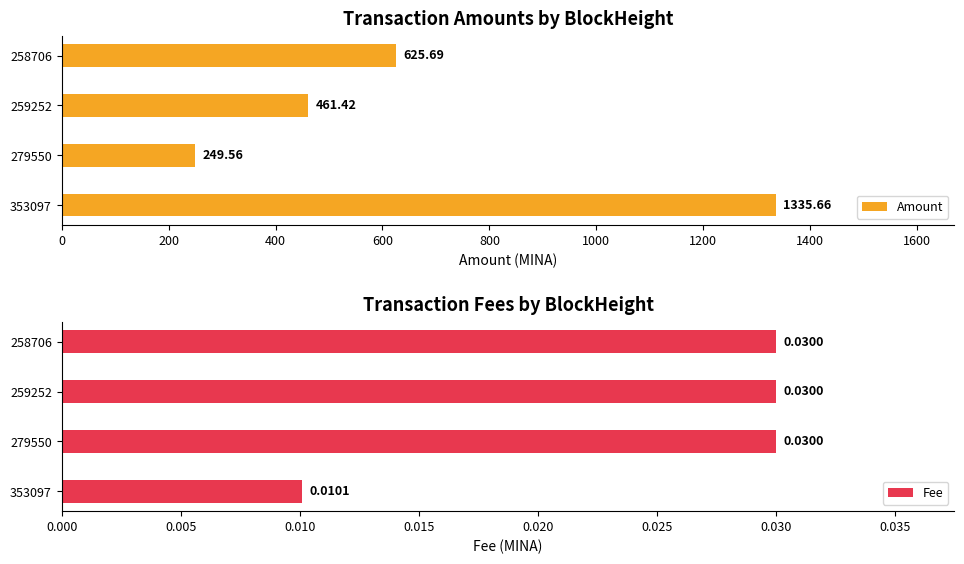

True or false: Amount has a value of 249.6 at 279550.

True